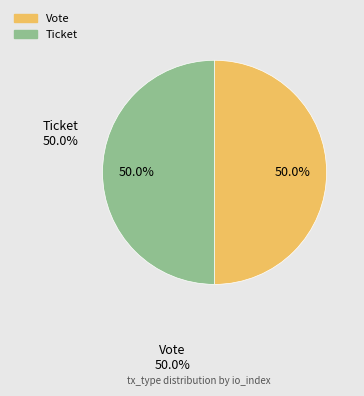

Is the sum of Vote and Ticket greater than half?

Yes